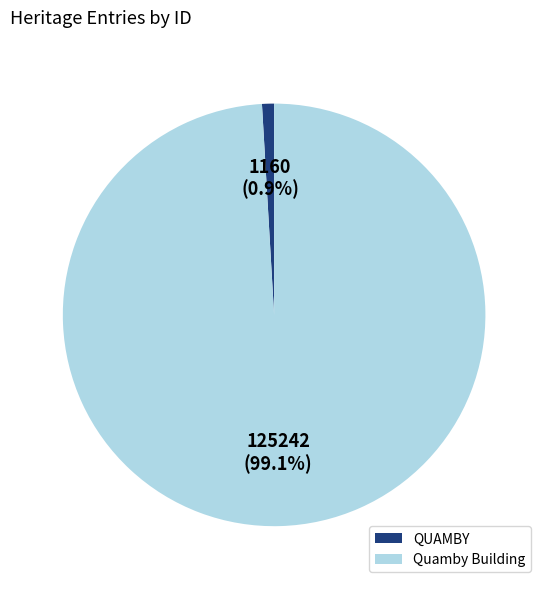

What is the majority slice?

Quamby Building